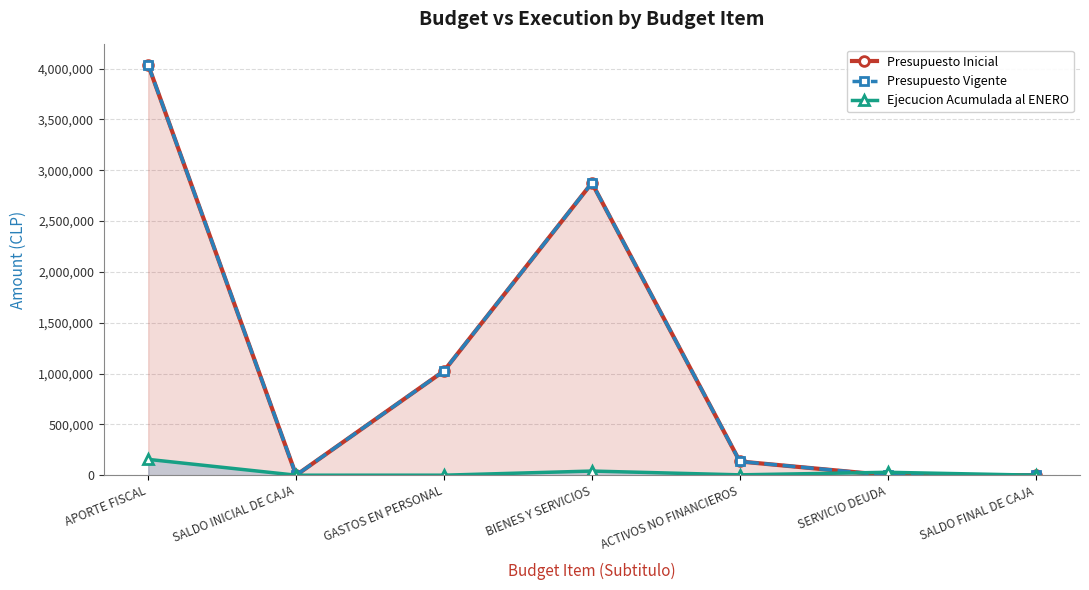

Count the number of categories in the chart.

7